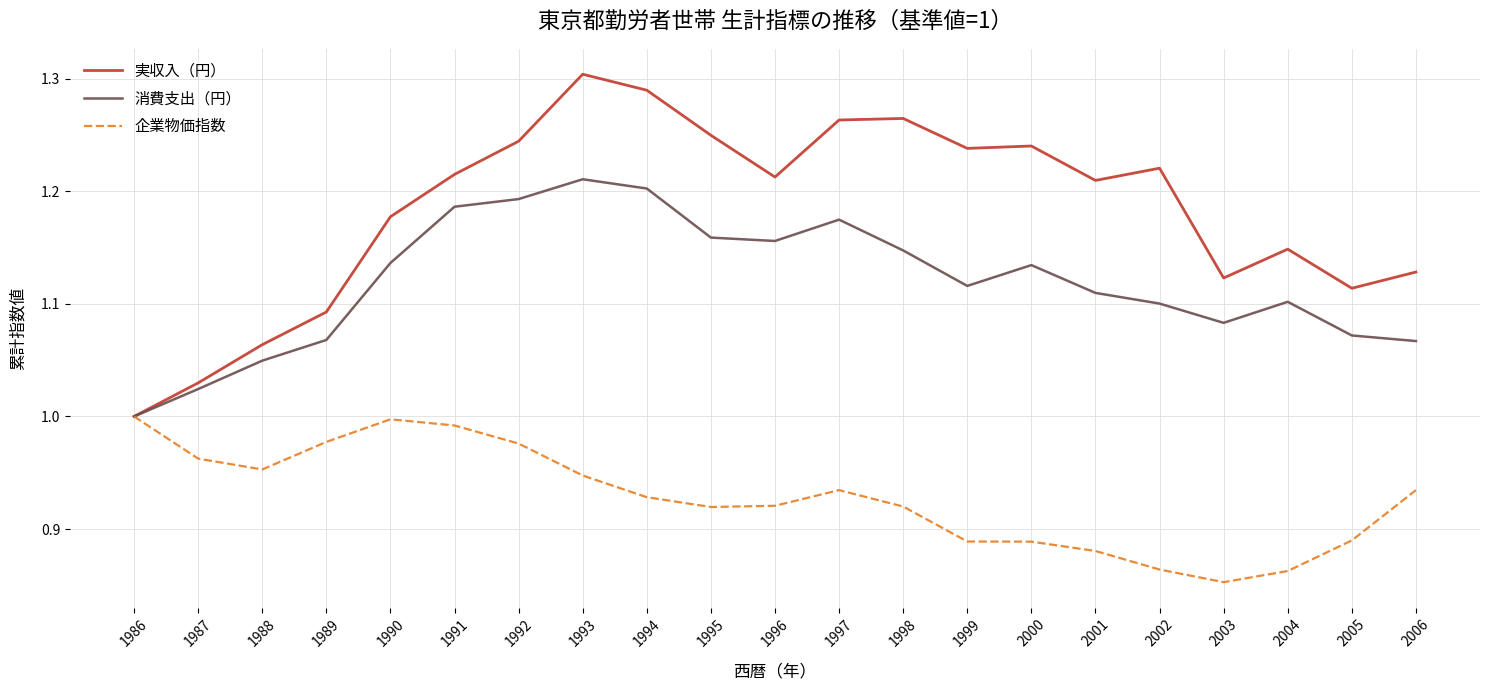

Rank the series by their average value, from lowest to highest.

企業物価指数, 消費支出（円）, 実収入（円）